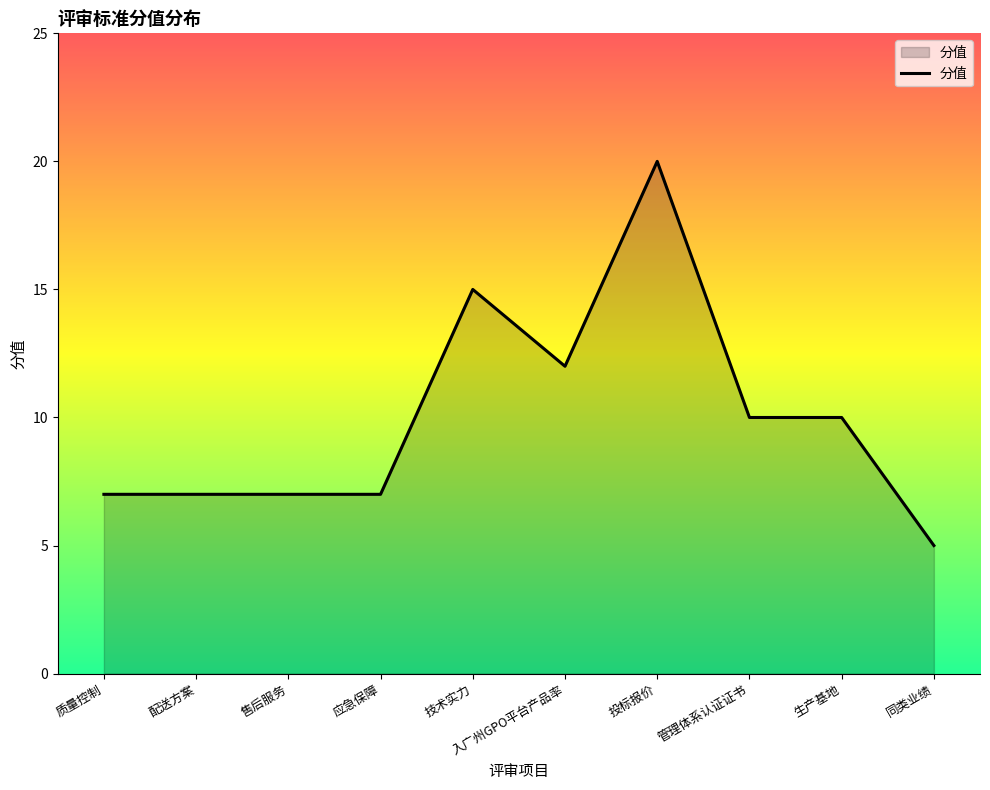

Count the number of categories in the chart.

10